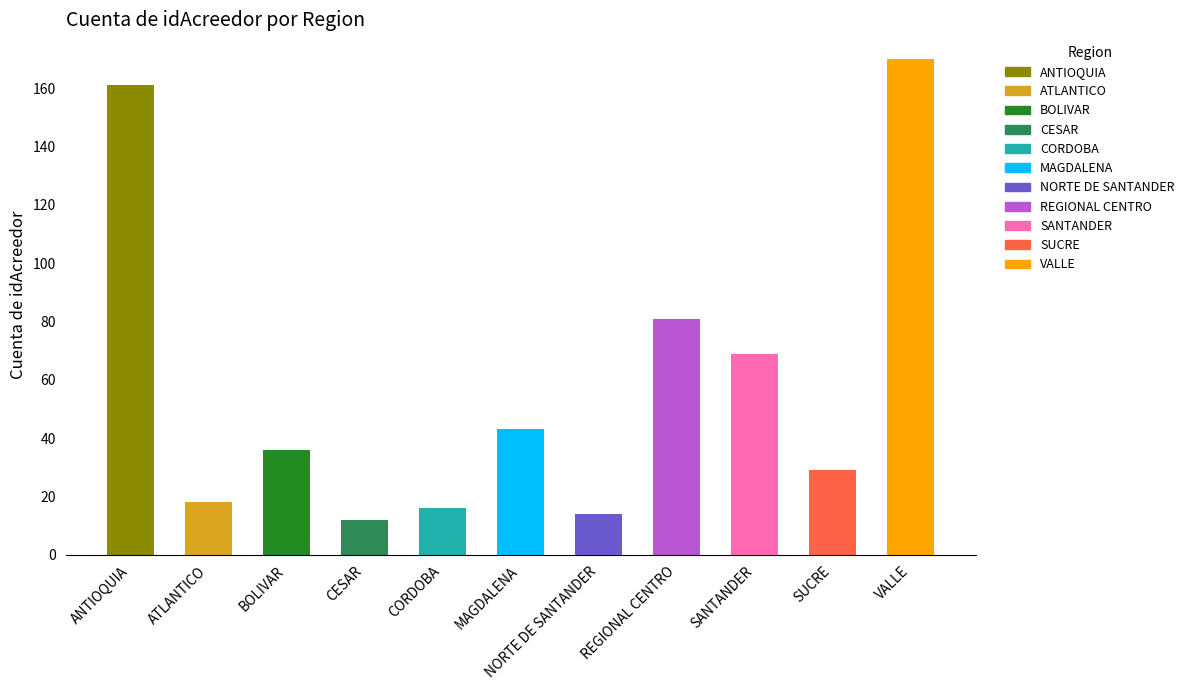

At which label is the value closest to 91?

REGIONAL CENTRO